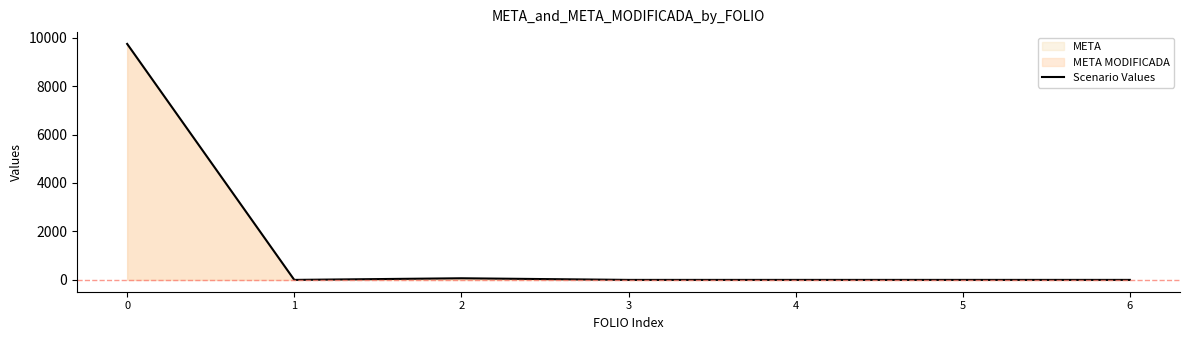

What is the average value?

1402